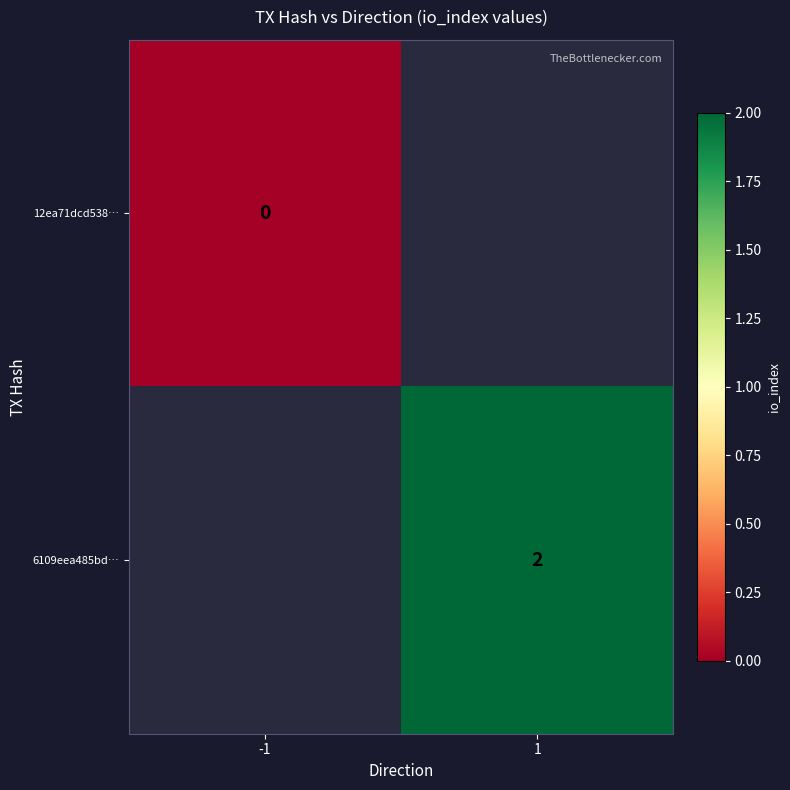

At which category does the chart reach its peak across all series?

1